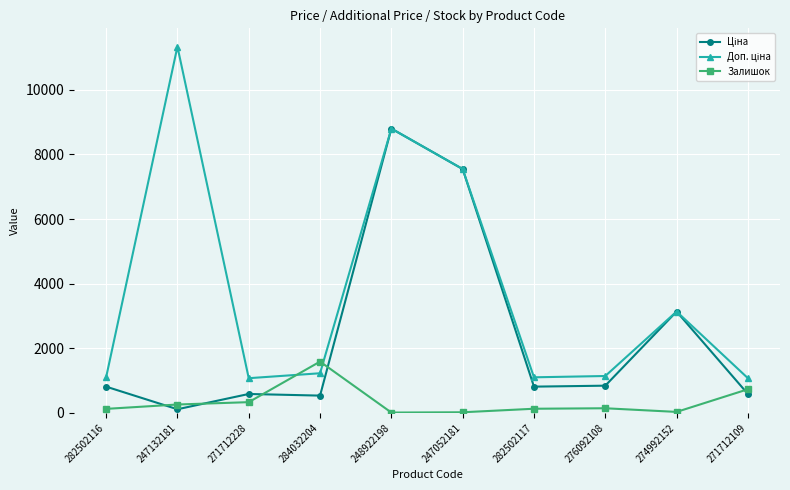

What is the spread (max minus min) of values at 284032204?

1052.6